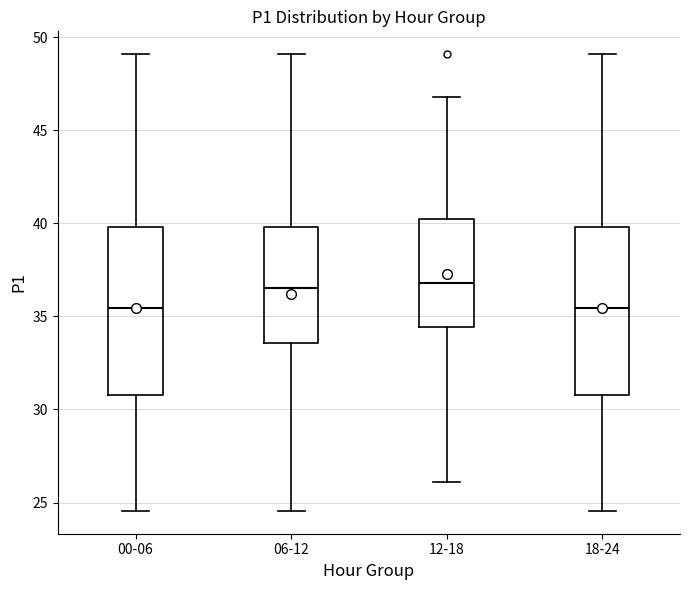

Where is the upper edge of the box for 18-24 on the y-axis? The values are not printed on the chart, so give them approximately, as read against the axis.

40.0